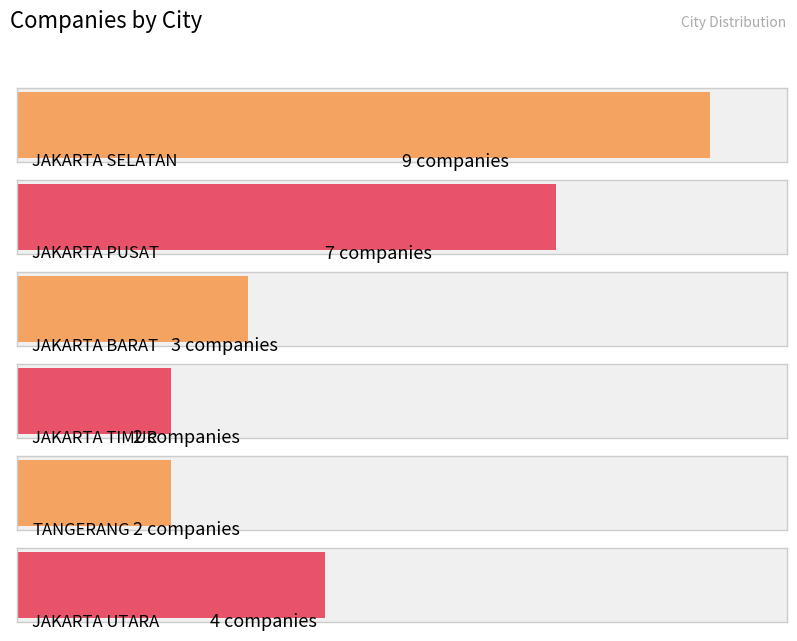

Rank the categories by value from lowest to highest.

JAKARTA TIMUR, TANGERANG, JAKARTA BARAT, JAKARTA UTARA, JAKARTA PUSAT, JAKARTA SELATAN